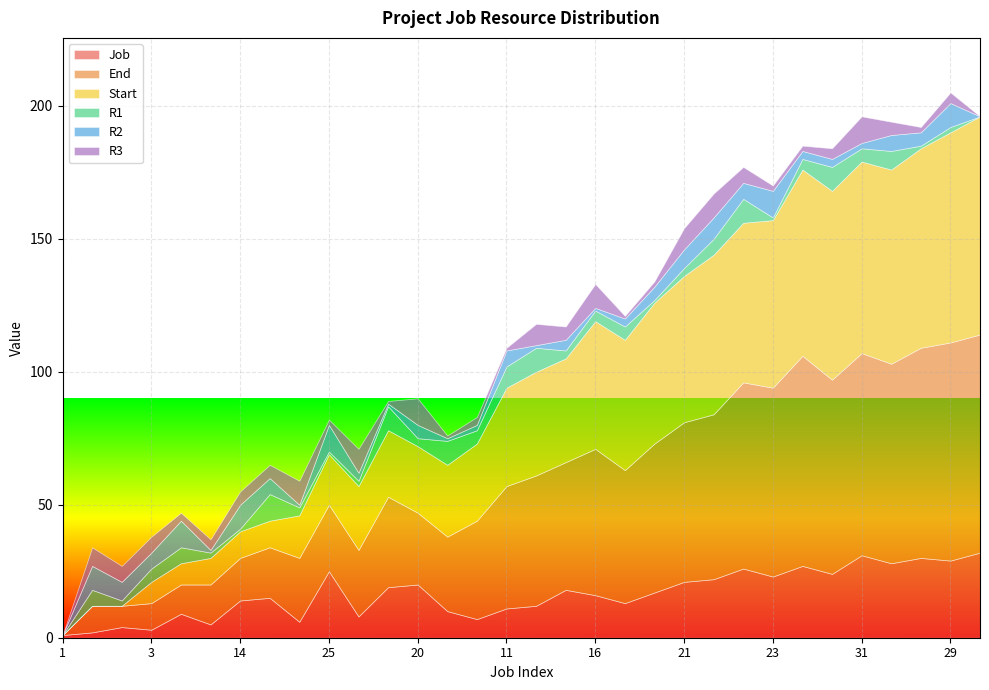

What are all the series names shown in the legend?

Job, End, Start, R1, R2, R3